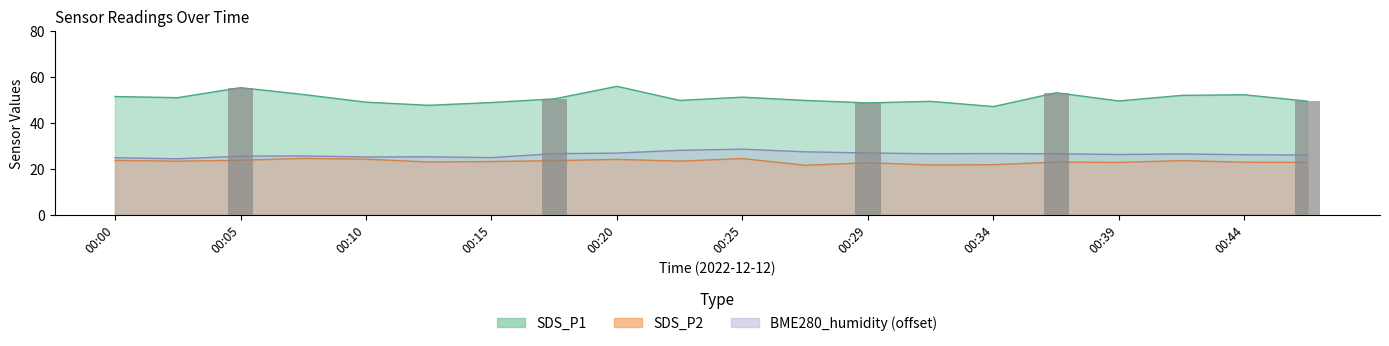

What is the smallest value displayed?

21.5